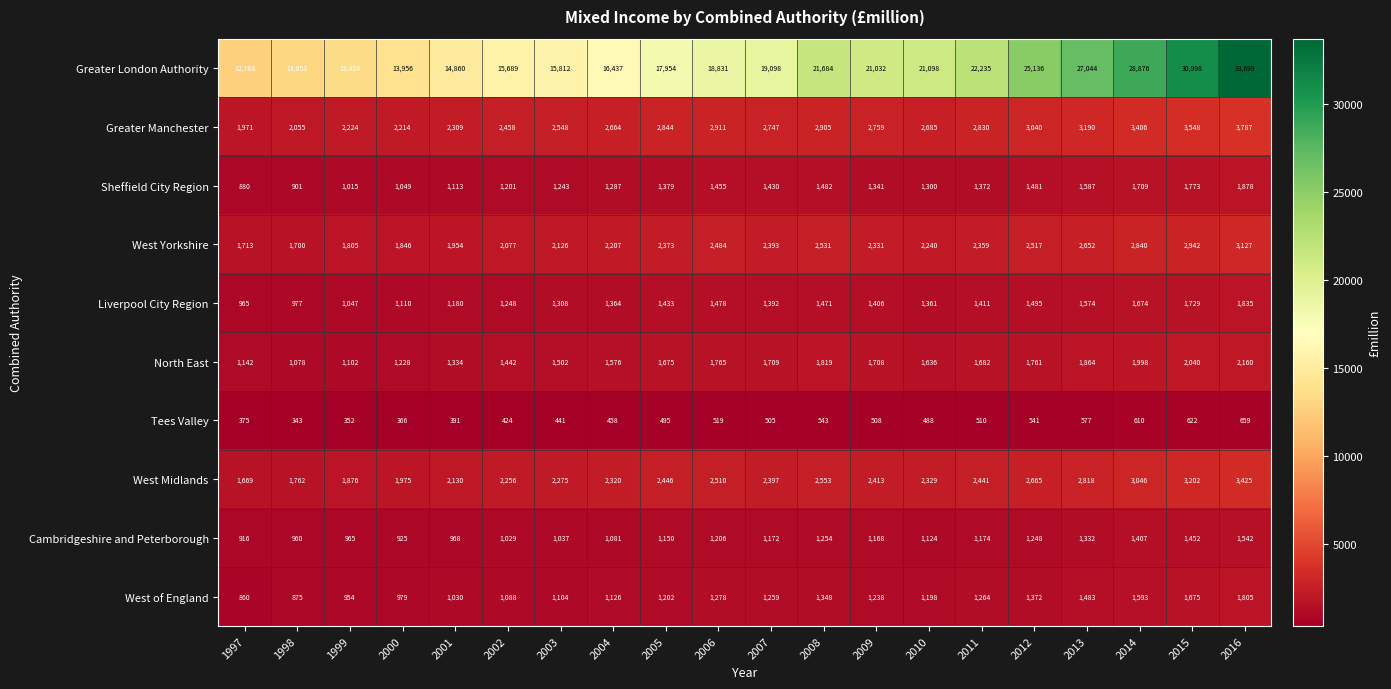

What is the difference between the maximum and minimum values in the Greater London Authority series?

20996